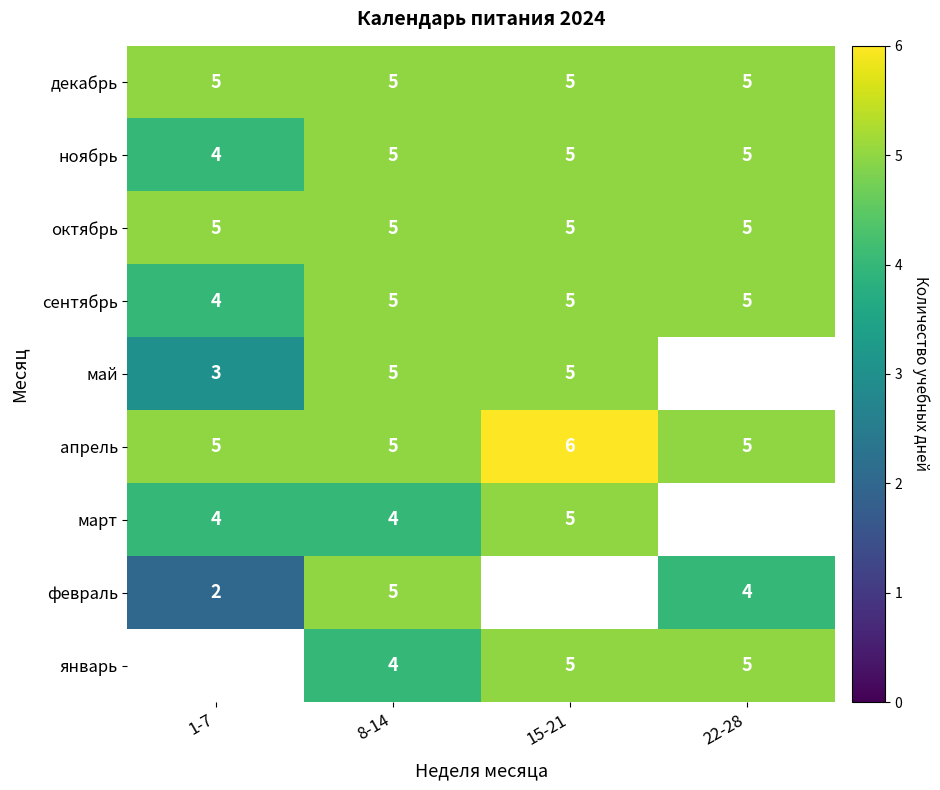

How many distinct data groups are displayed?

9